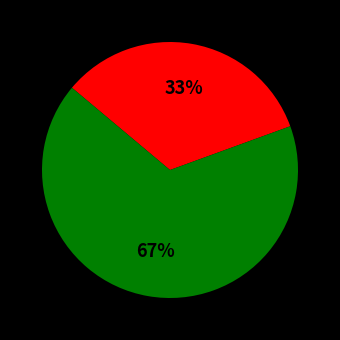

To the nearest percent, what is the average slice percentage?

50%